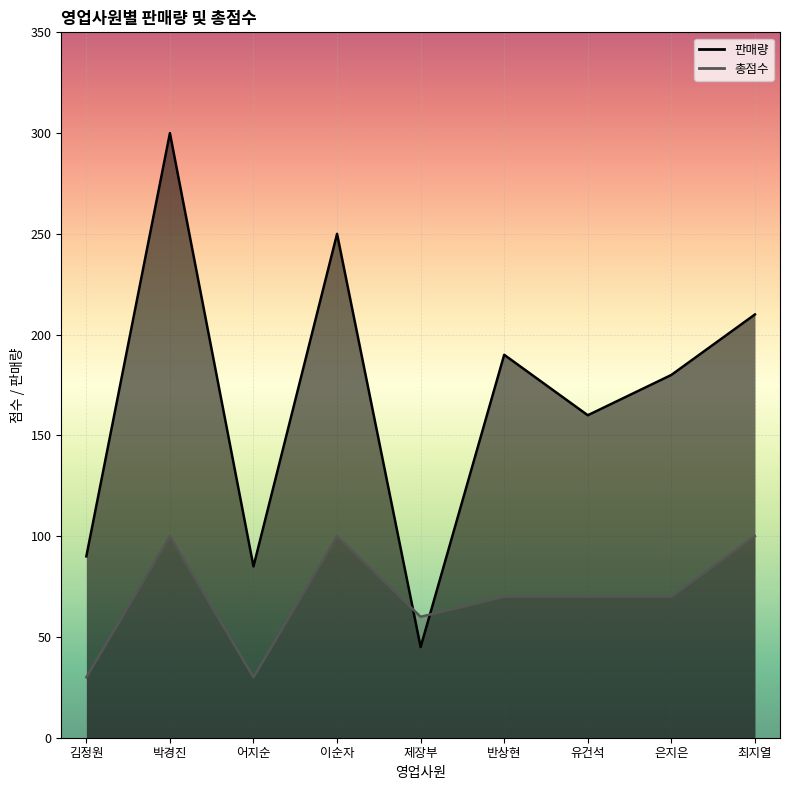

Between which two adjacent categories do 판매량 and 총점수 first intersect?

이순자 and 제장부